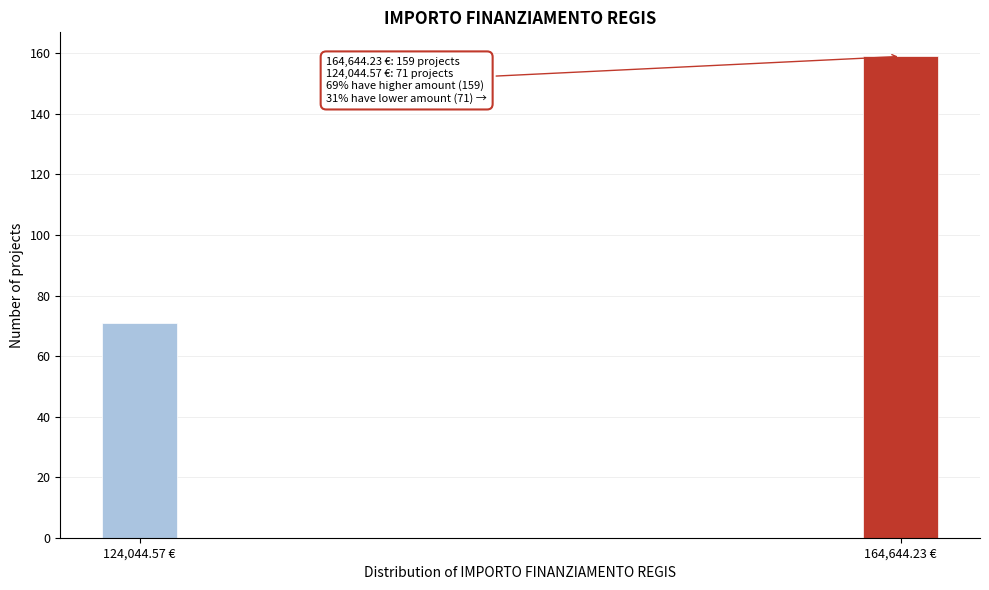

Reading left to right, list all the values displayed in this chart.

71	159